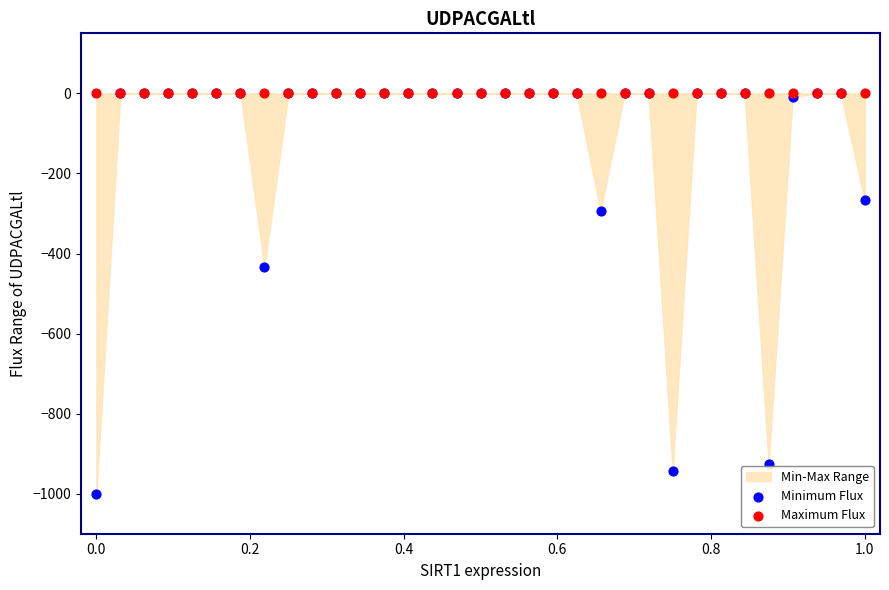

Across all series, what Y value is closest to -500?

-434.7